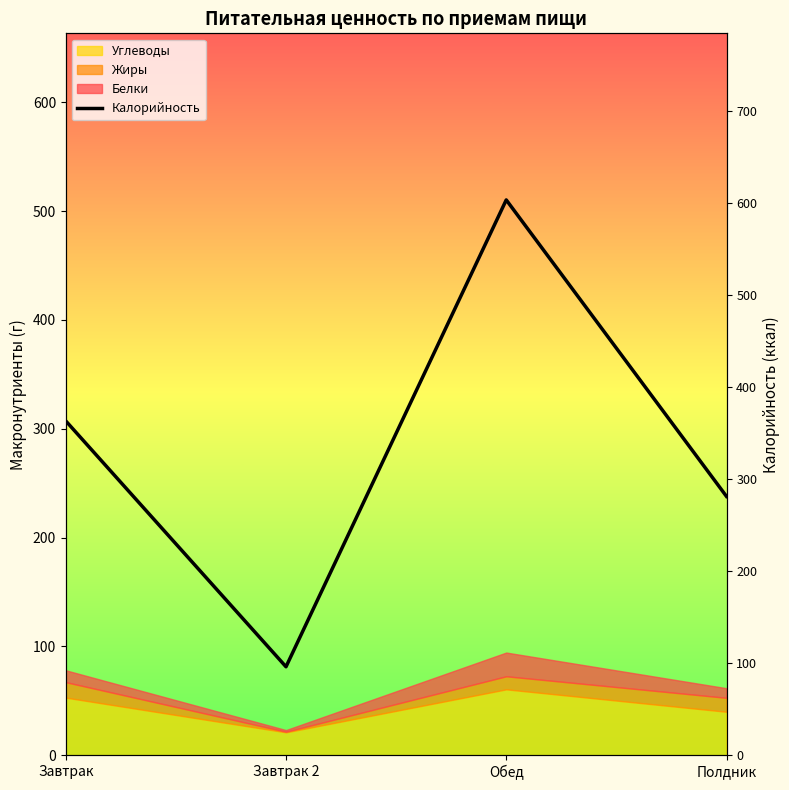

What is the label of the 4th point from the left?

Полдник